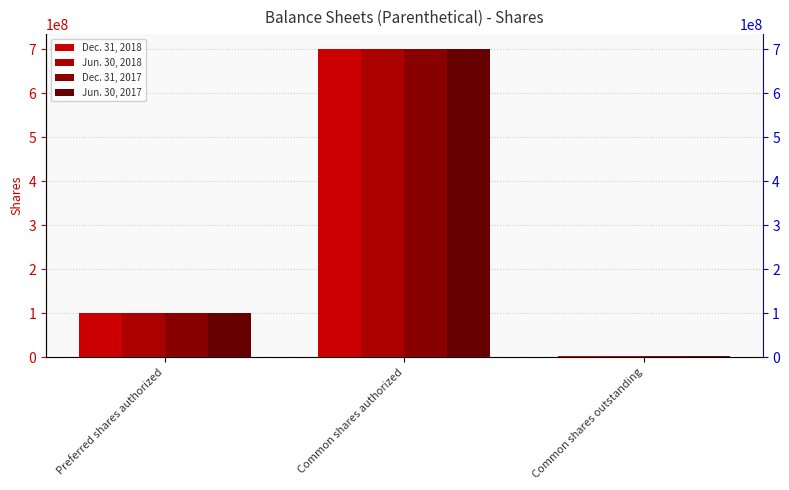

What is the label of the 1st bar from the left?

Preferred shares authorized